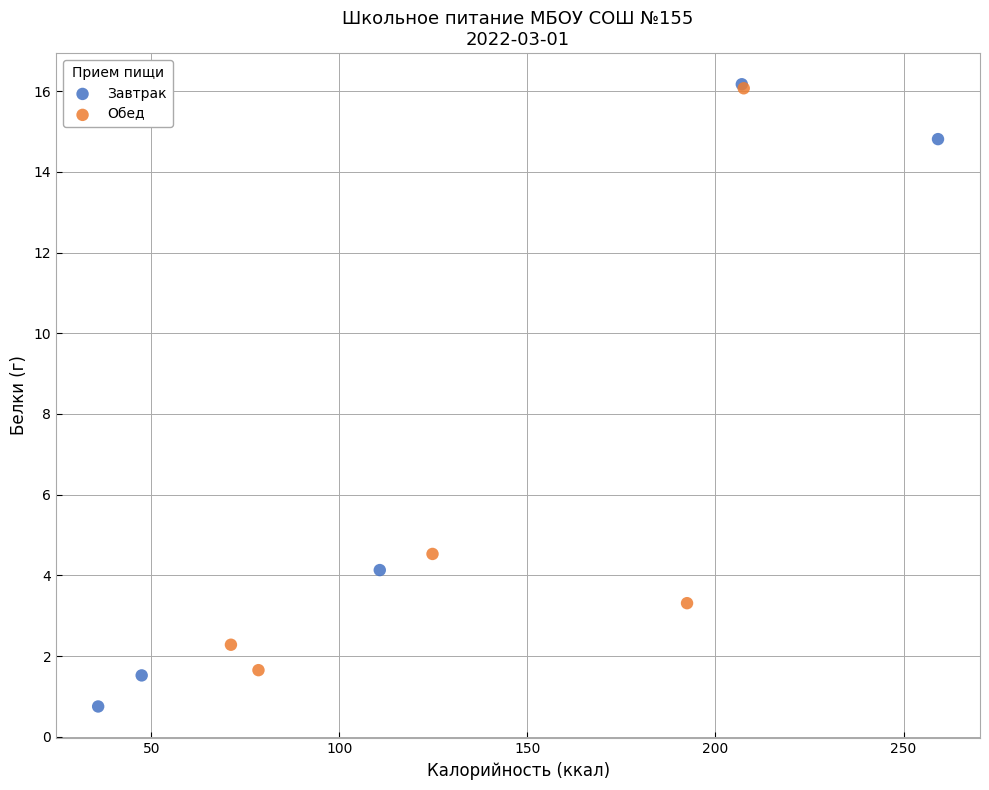

Which series has the largest Y range (max minus min)?

Завтрак